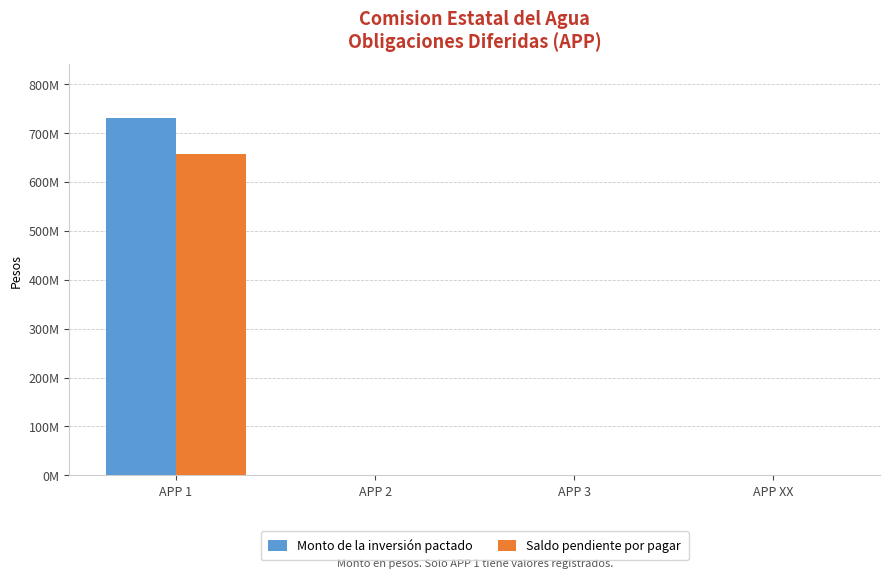

At which label is Saldo pendiente por pagar closest to 328129048?

APP 2